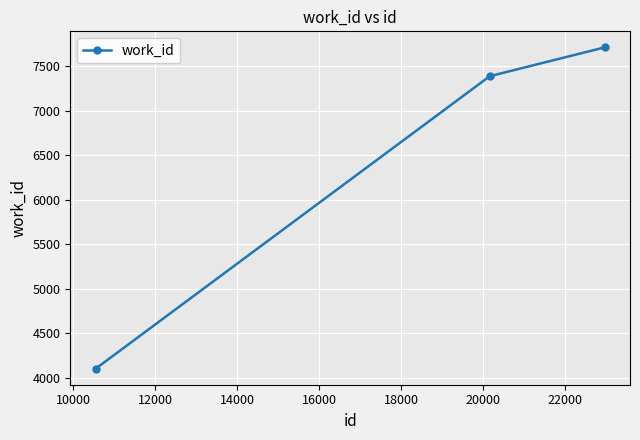

What is the value of the 1st point from the left?

4100